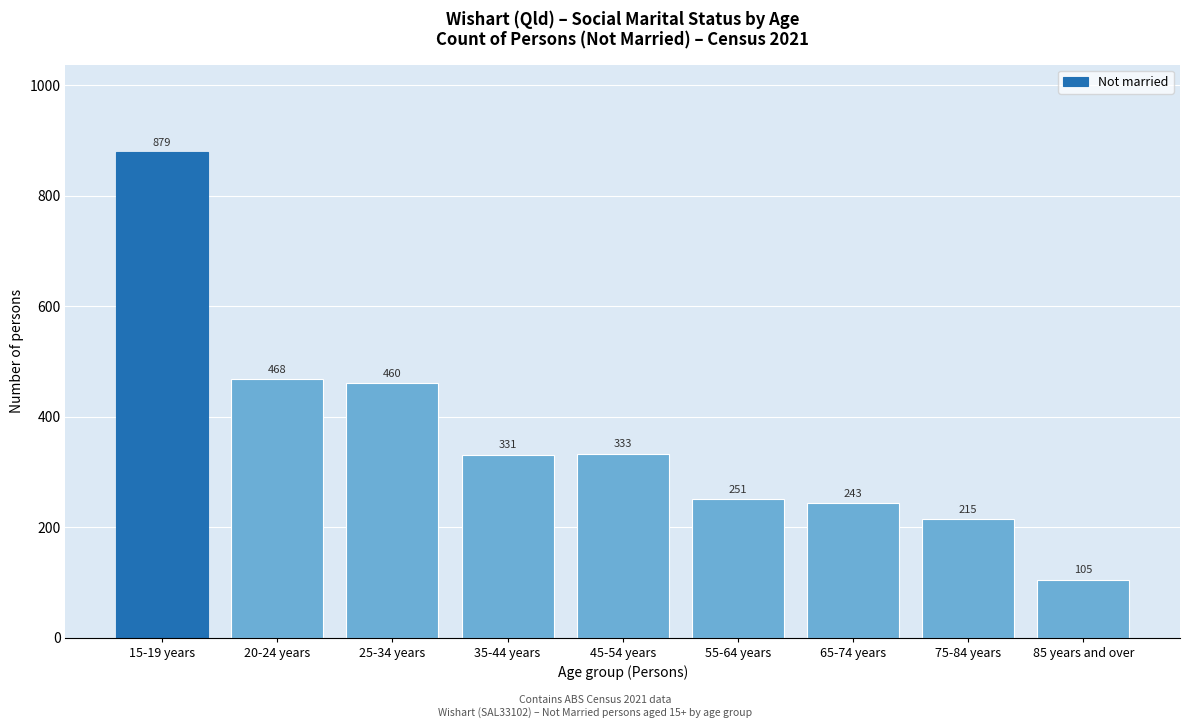

Reading left to right, list all the values displayed in this chart.

15-19 years=879	20-24 years=468	25-34 years=460	35-44 years=331	45-54 years=333	55-64 years=251	65-74 years=243	75-84 years=215	85 years and over=105